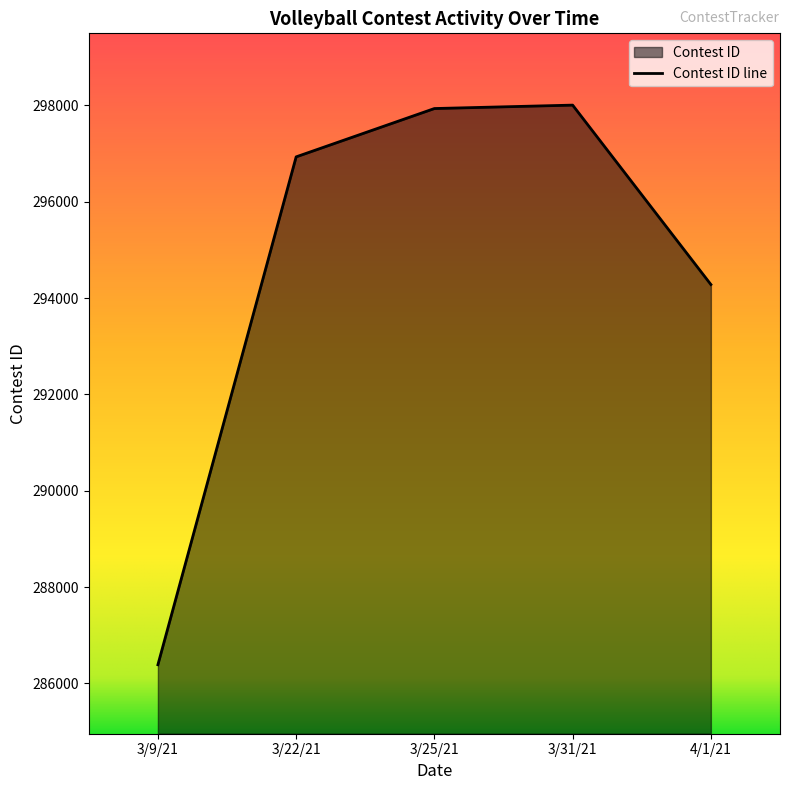

True or false: the data shows 297933 at 3/25/21.

True